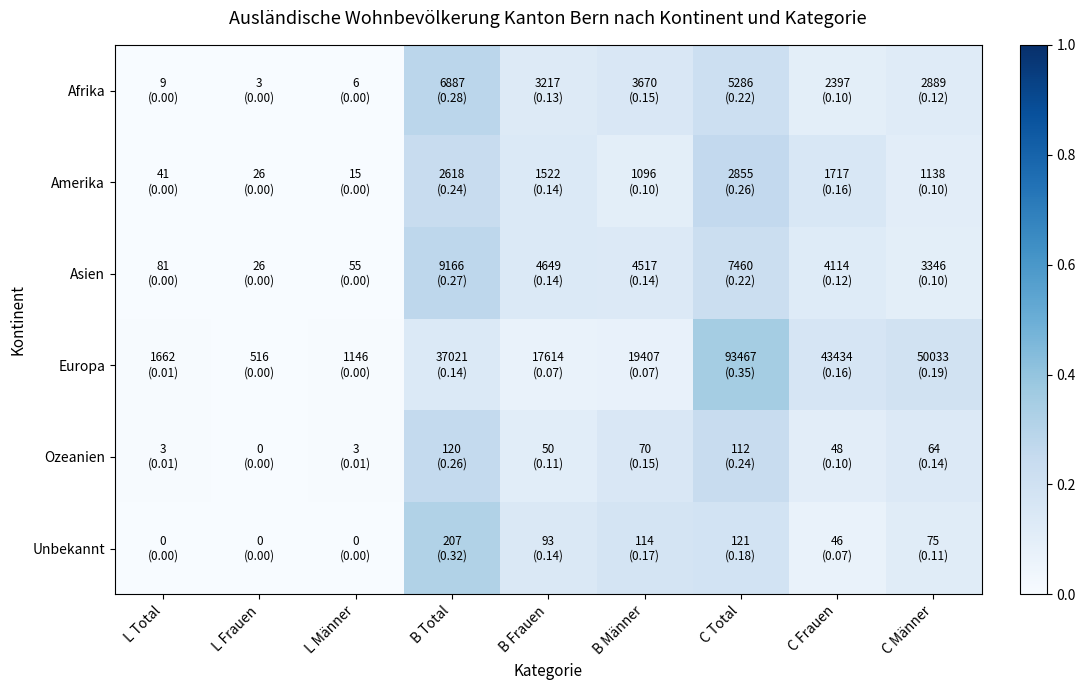

List the series in order of their peak value, lowest first.

Ozeanien, Amerika, Asien, Afrika, Unbekannt, Europa